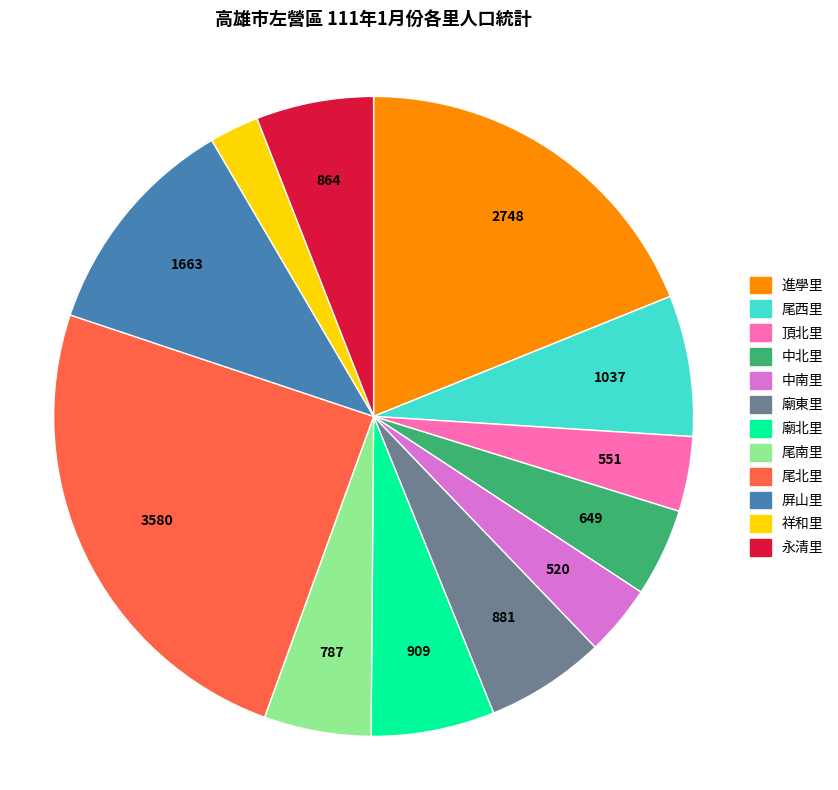

Which has a higher value, 祥和里 or 尾北里?

尾北里